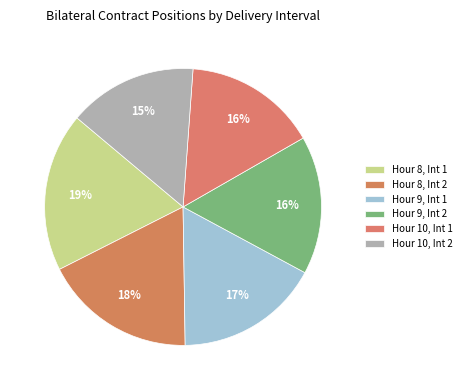

How many slices are in this pie chart?

6